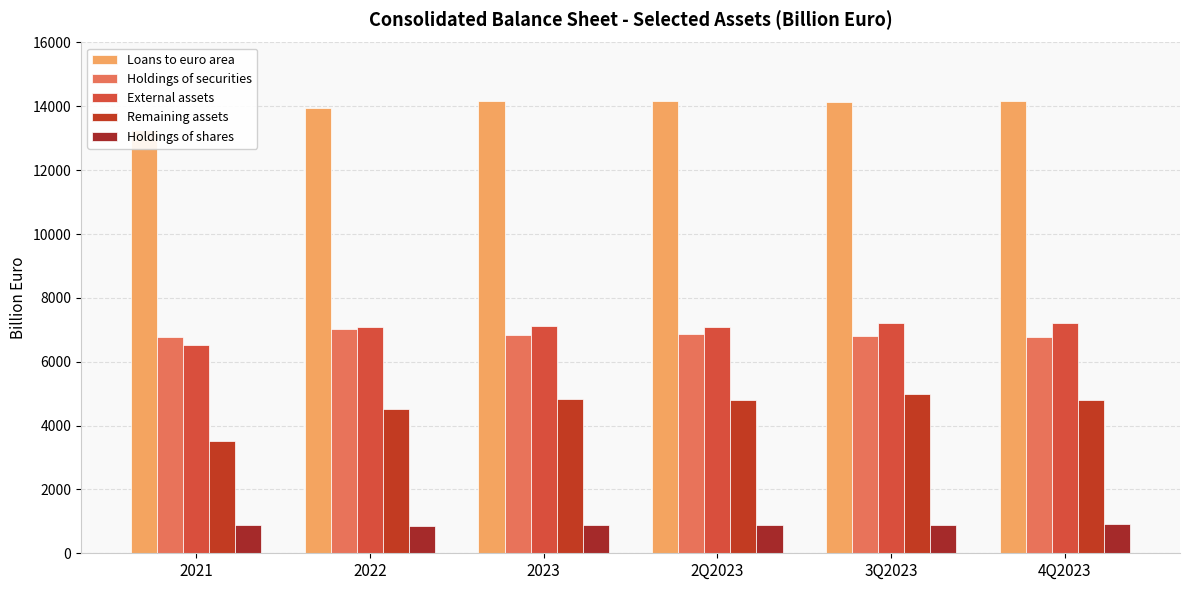

Which has a higher value, 2022 or 2Q2023?

2Q2023